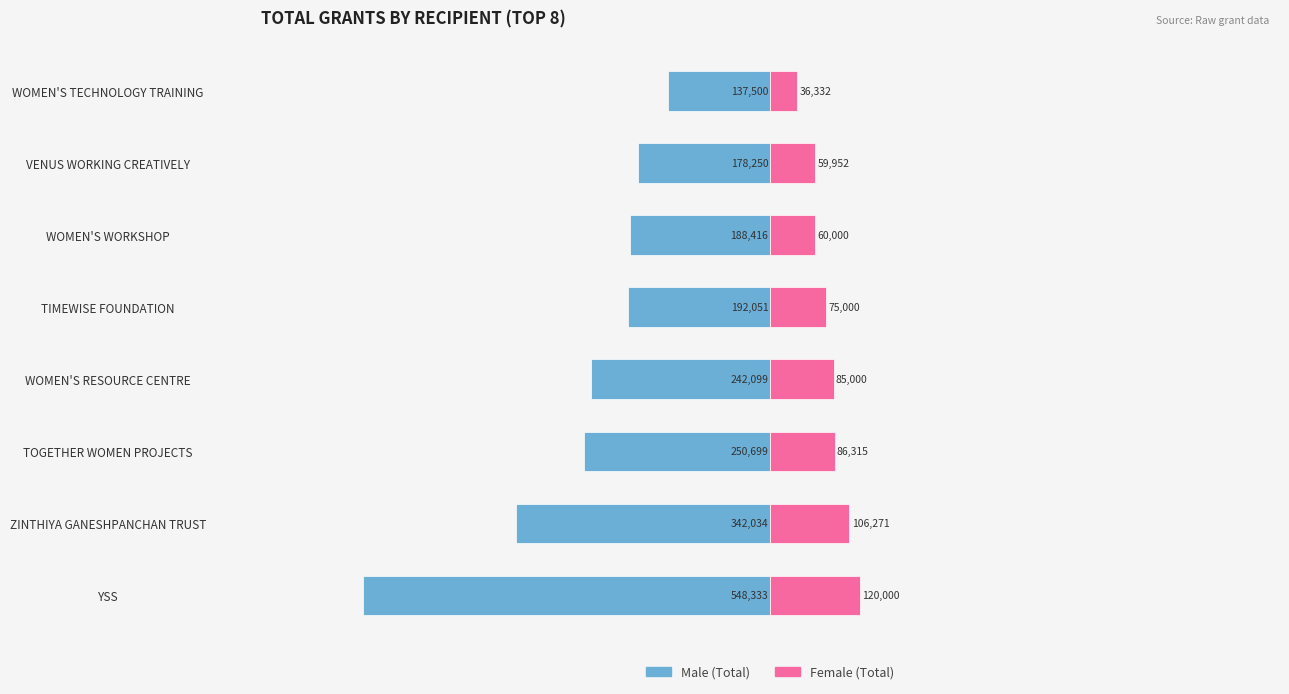

How many values in the Male series exceed -192051?

3